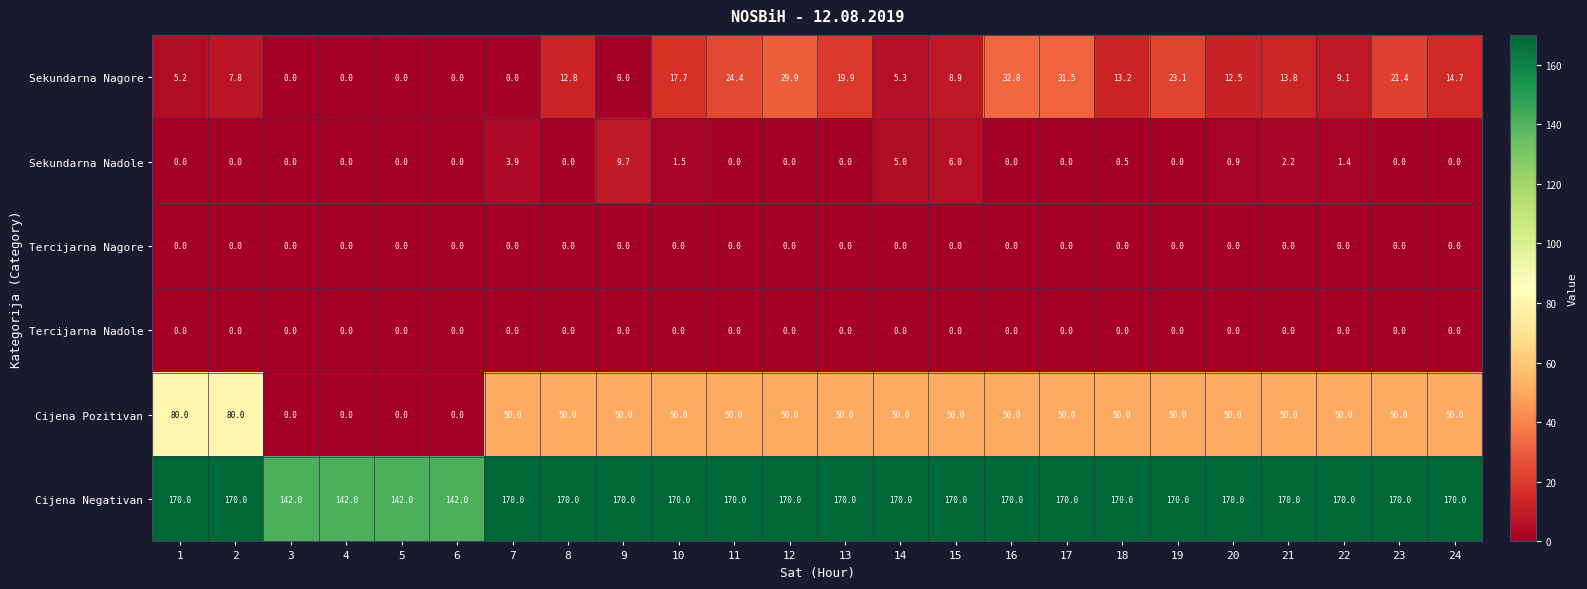

What is the total value across all series at 22?

230.5